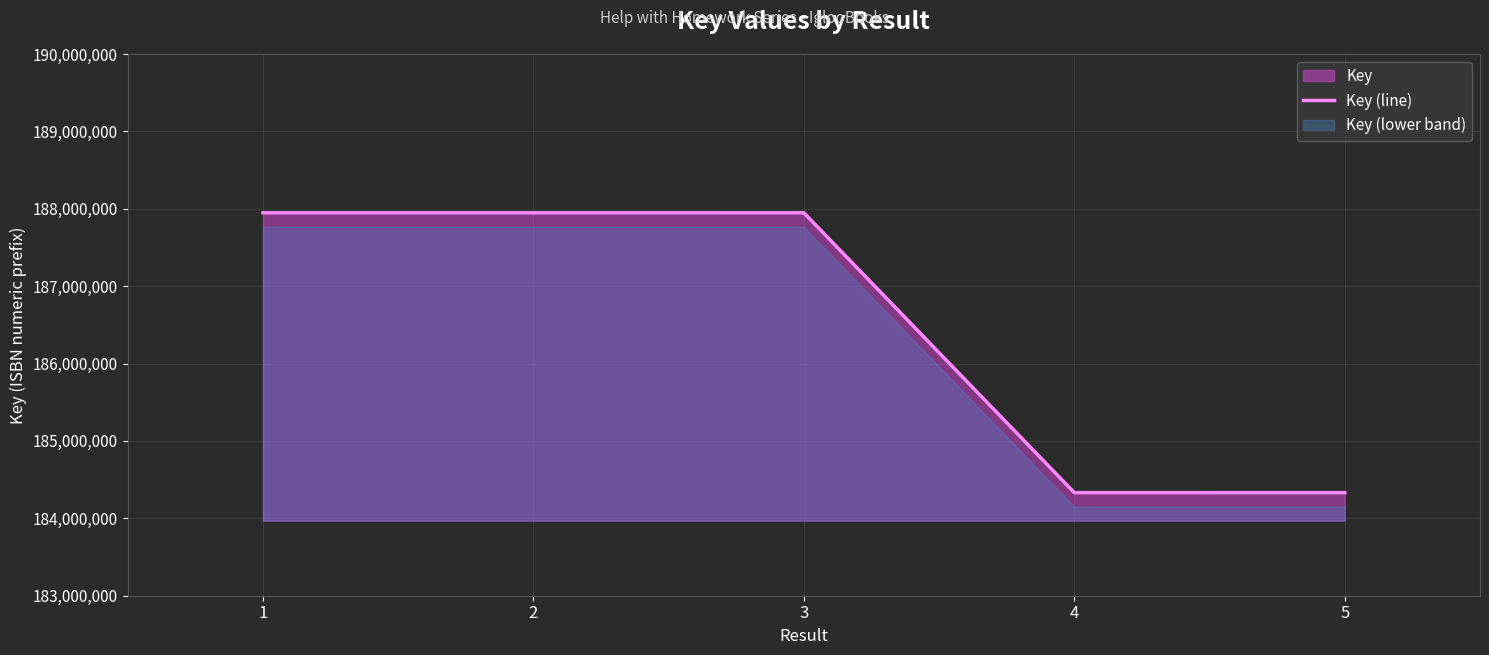

Count the number of values greater than 187947882.

2